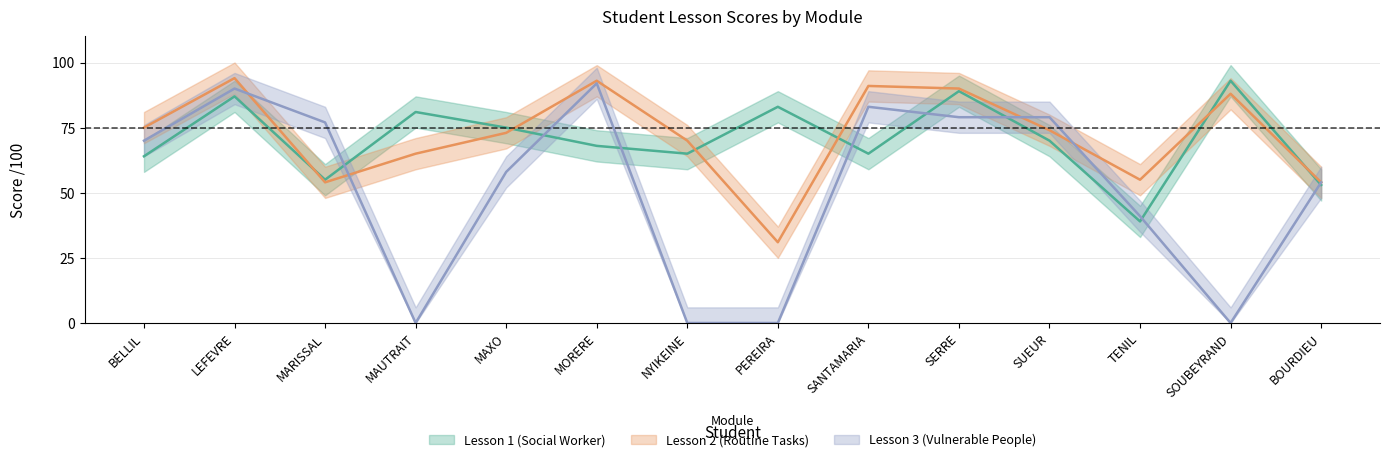

What is the sum of the Lesson 1 (Social Worker) values at SOUBEYRAND and PEREIRA?

176